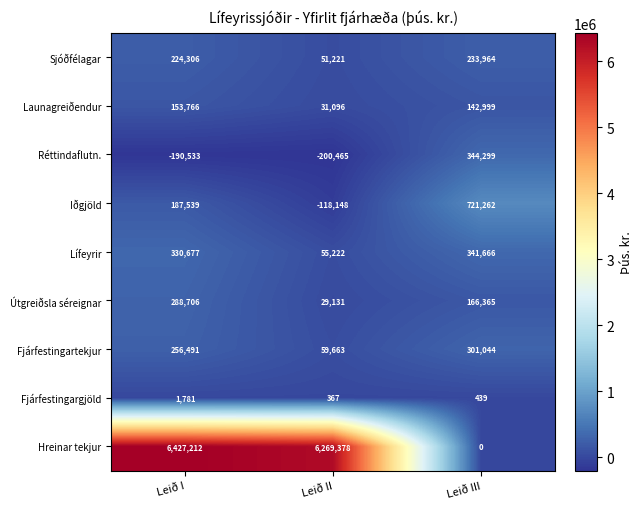

How many data points does each series have?

3